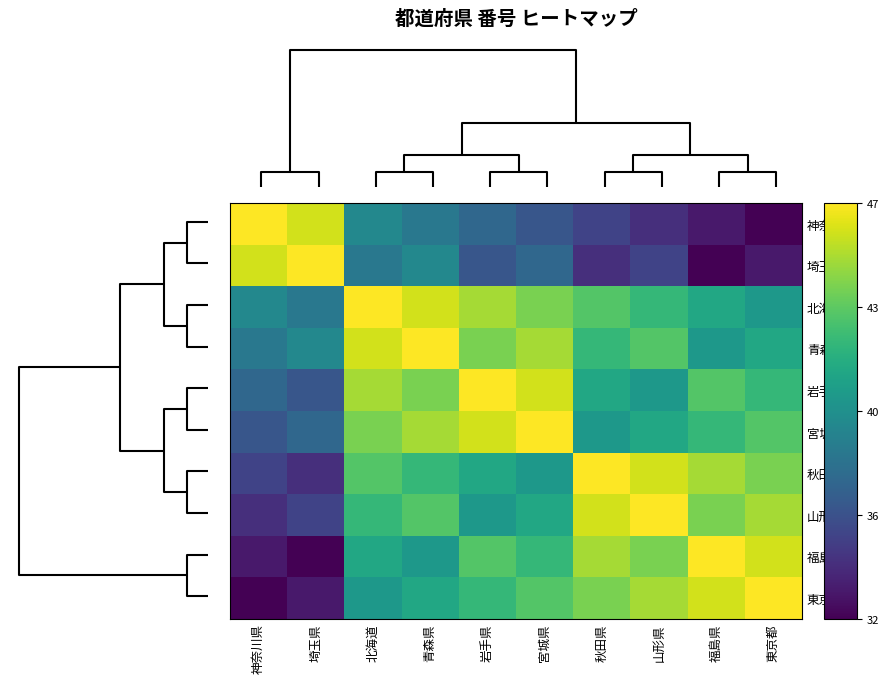

Which series has the largest range (max minus min)?

神奈川県